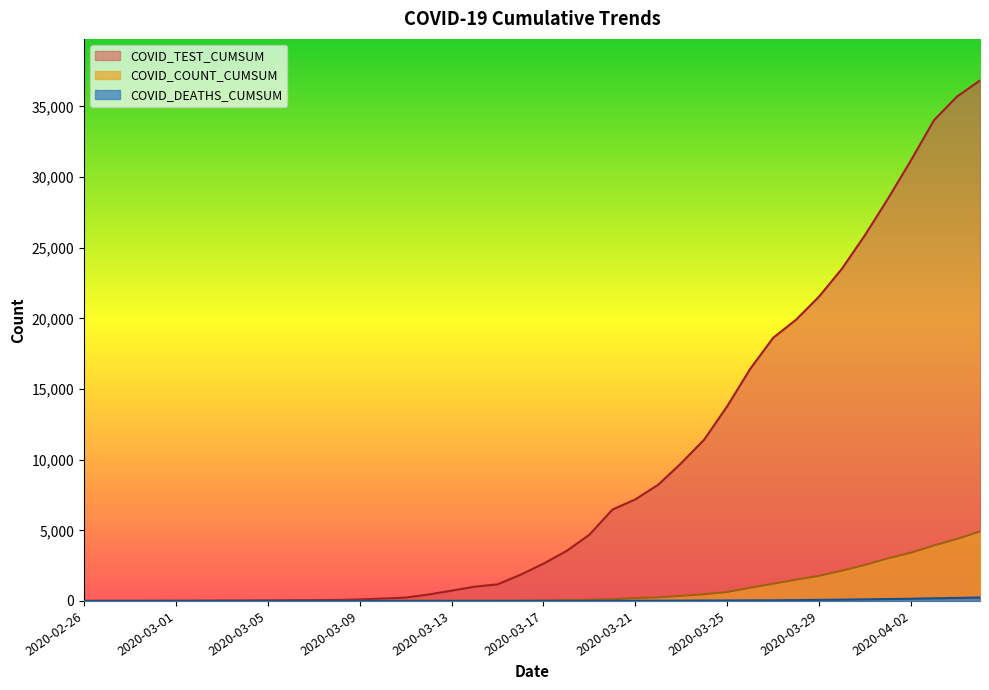

What is the total value across all series at 2020-03-01?

12